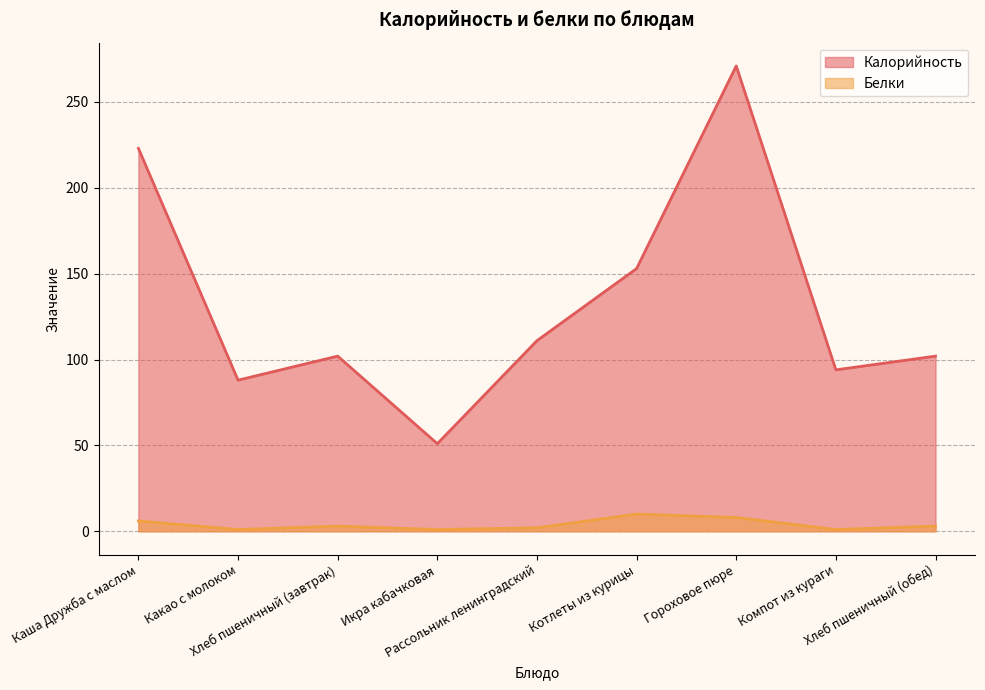

True or false: Белки and Калорийность intersect in this chart.

False